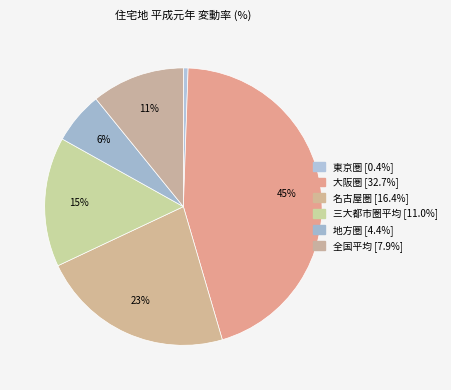

Is there a majority slice in this chart?

No